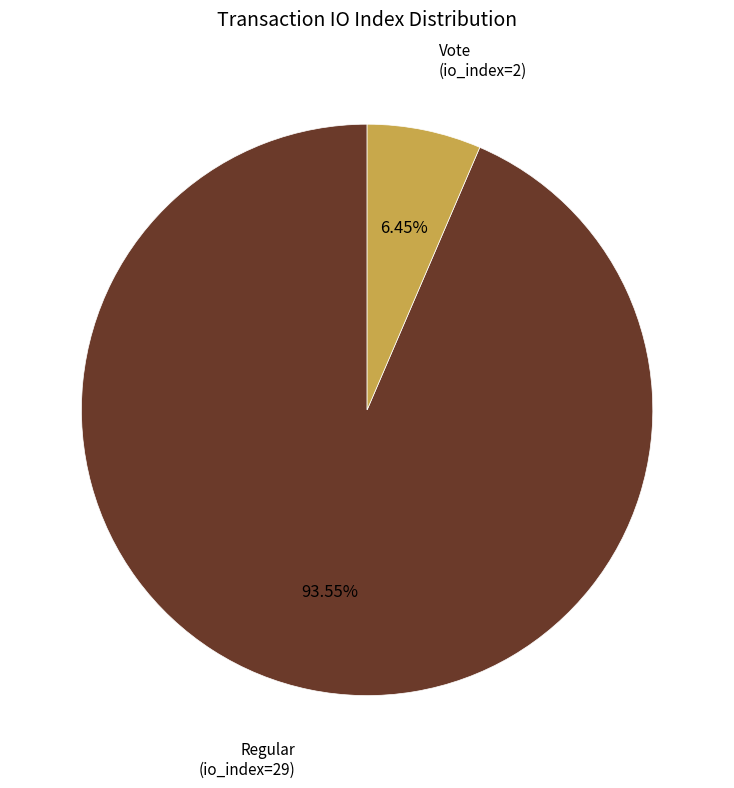

What percentage is the Regular (io_index=29) slice, to the nearest percent?

94%